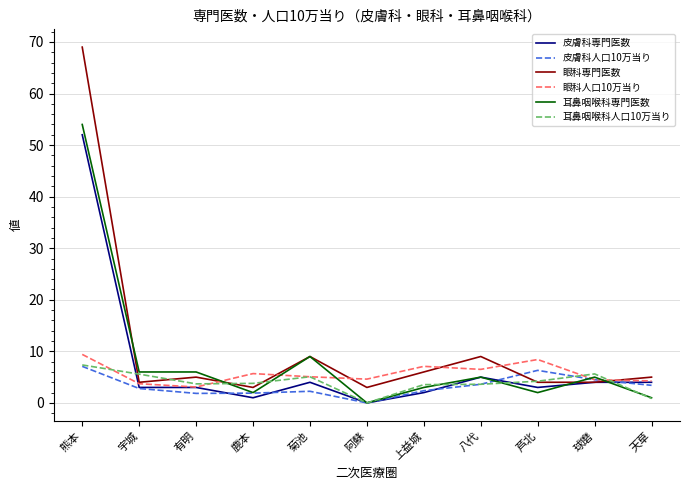

What position from the right is 有明?

9